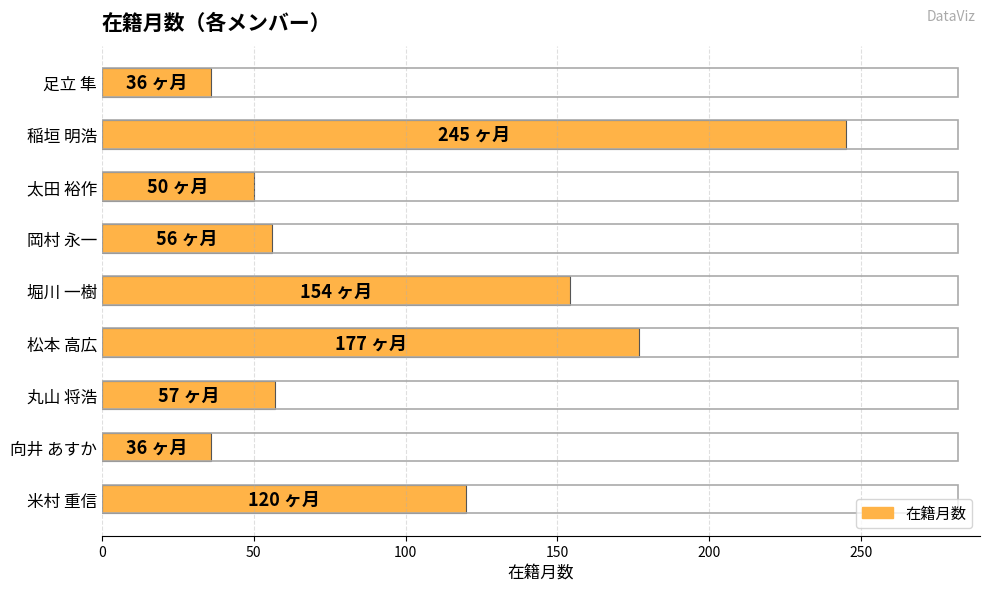

What is the difference between the maximum and minimum values?

209